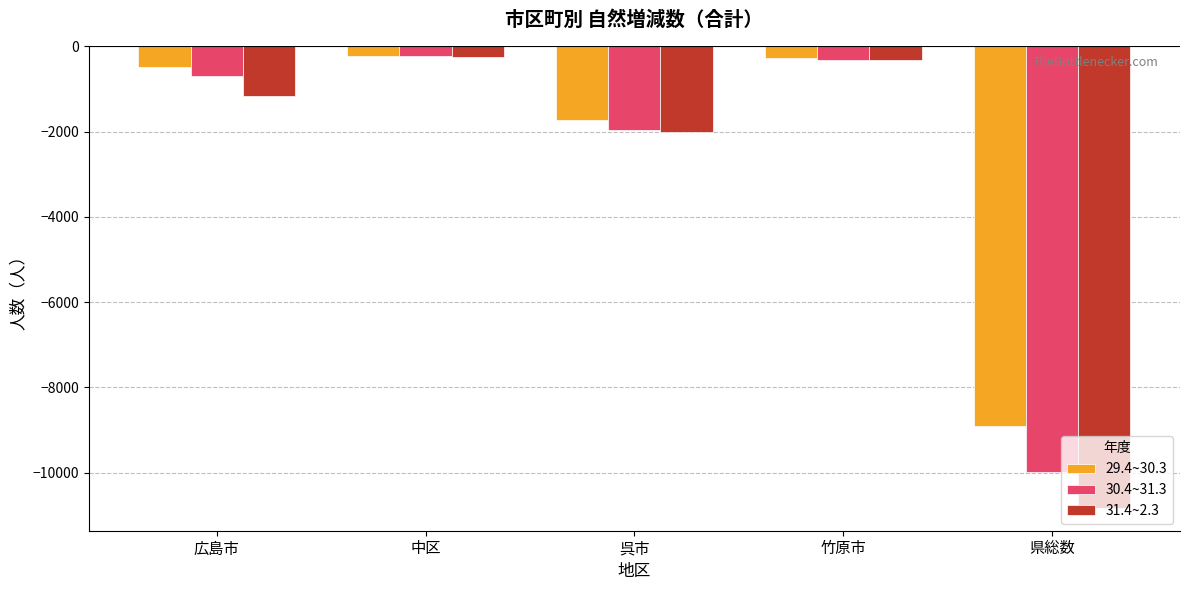

What is the difference between the 29.4~30.3 values at 広島市 and 呉市?

1251